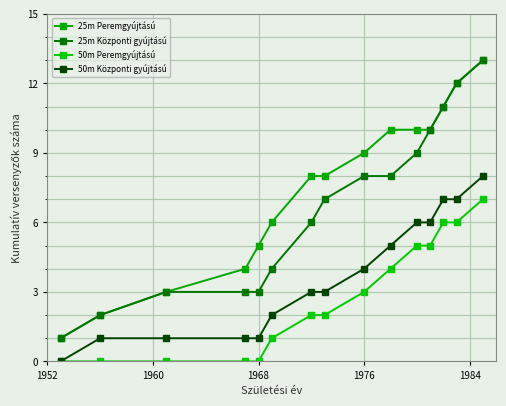

How many series are shown in this chart?

4